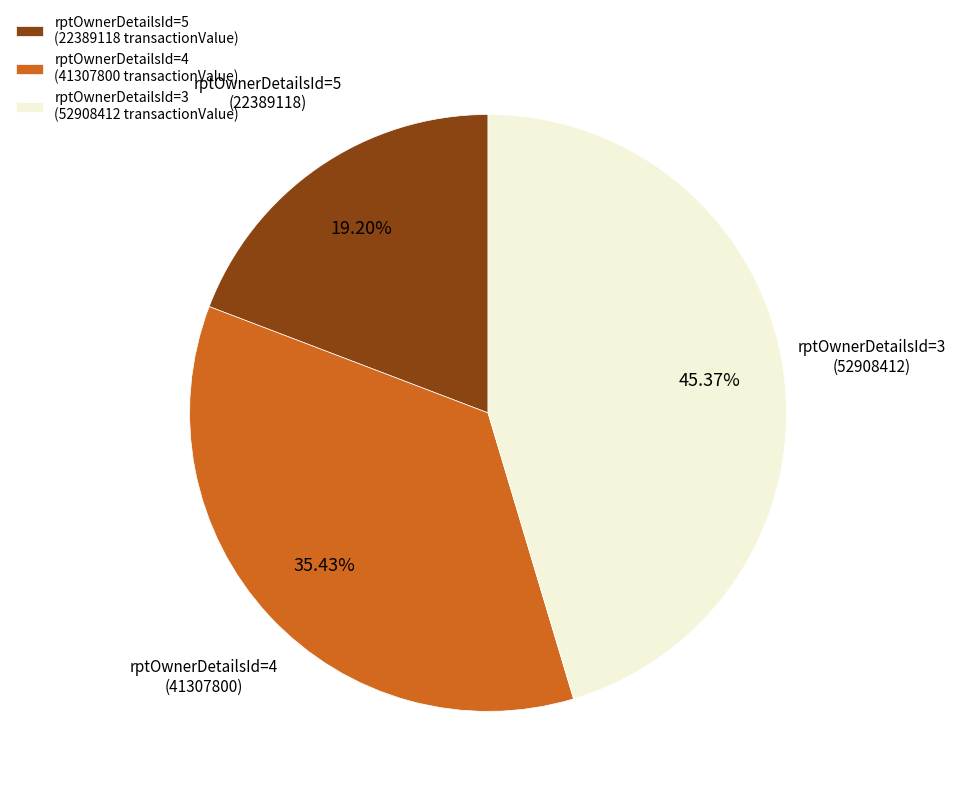

Which slice is the largest?

rptOwnerDetailsId=3 (52908412 transactionValue)